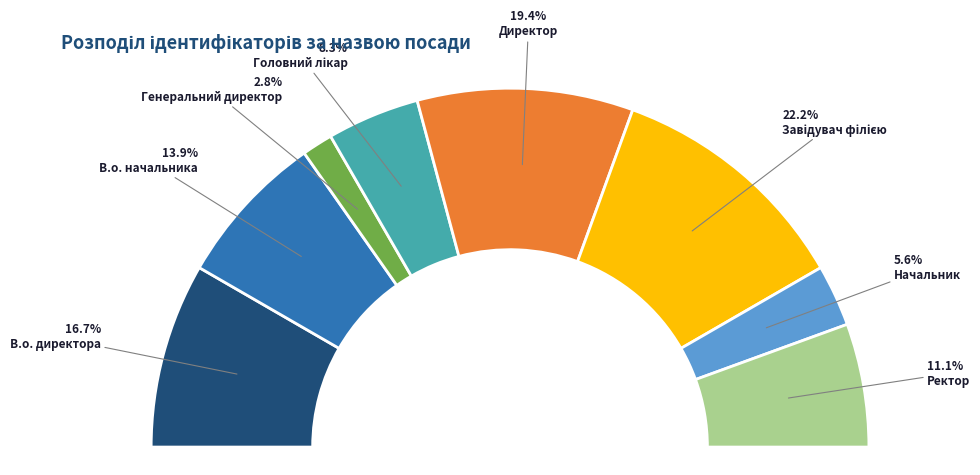

What percentage is the В.о. директора slice, to the nearest percent?

17%